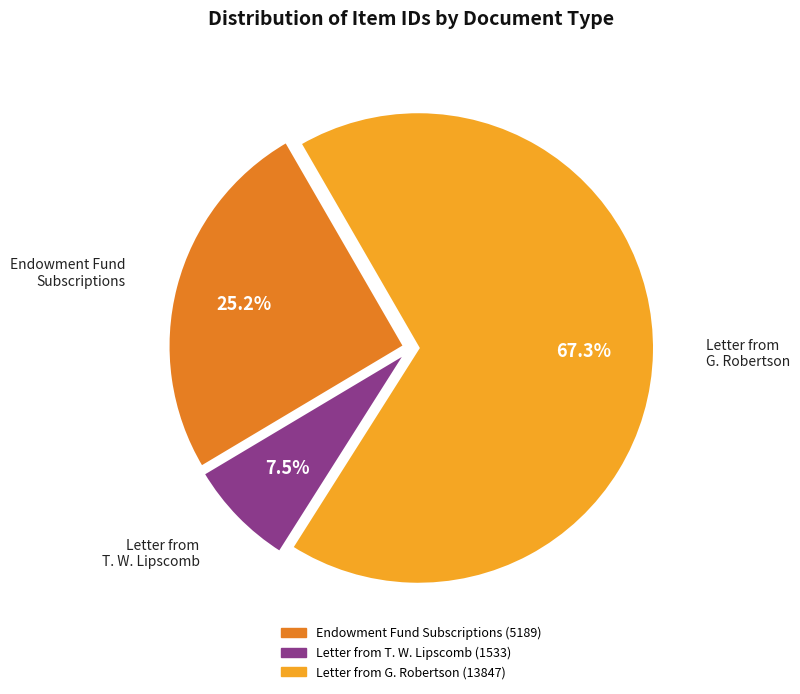

Does any single category account for the majority?

Yes